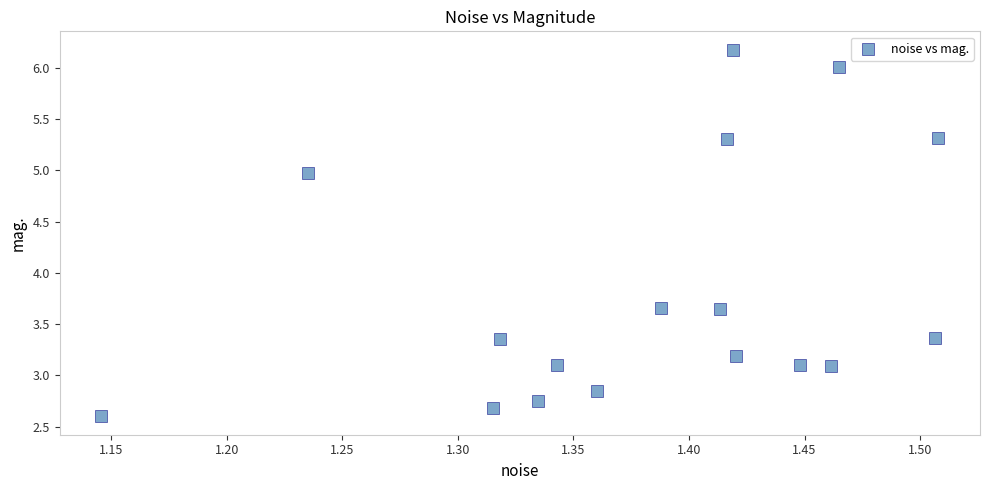

What is the range of X values (max minus min)?

0.4